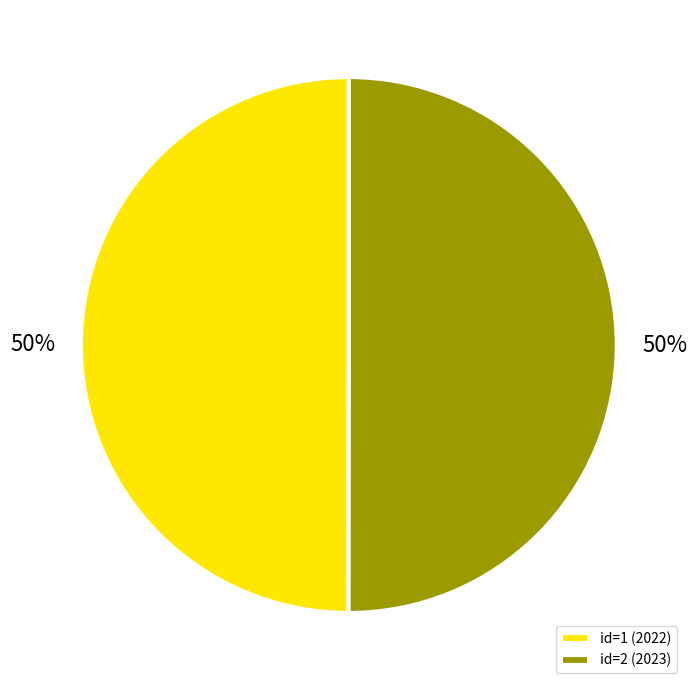

To the nearest percent, what percentage of the pie is id=2 (2023)?

50%